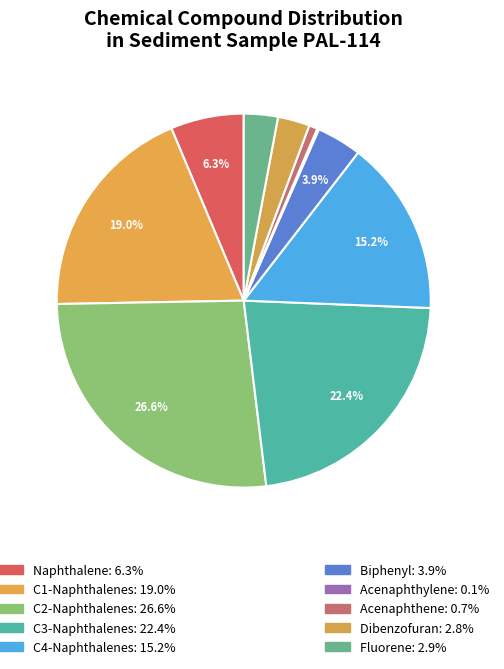

To the nearest percent, what is the average slice percentage?

10%